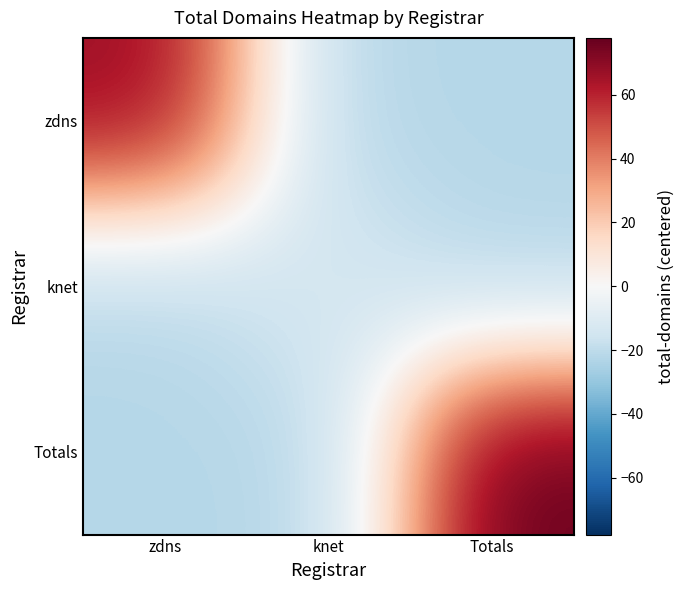

Reading left to right, list all the values displayed in this chart.

zdns: zdns=67.8	knet=-22.2	Totals=-22.2
knet: zdns=-22.2	knet=-12.2	Totals=-22.2
Totals: zdns=-22.2	knet=-22.2	Totals=77.8